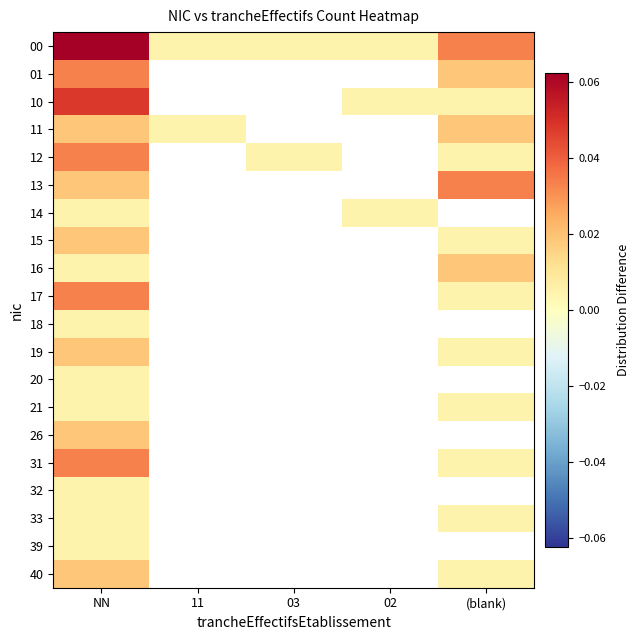

Which series has the widest spread of values?

00